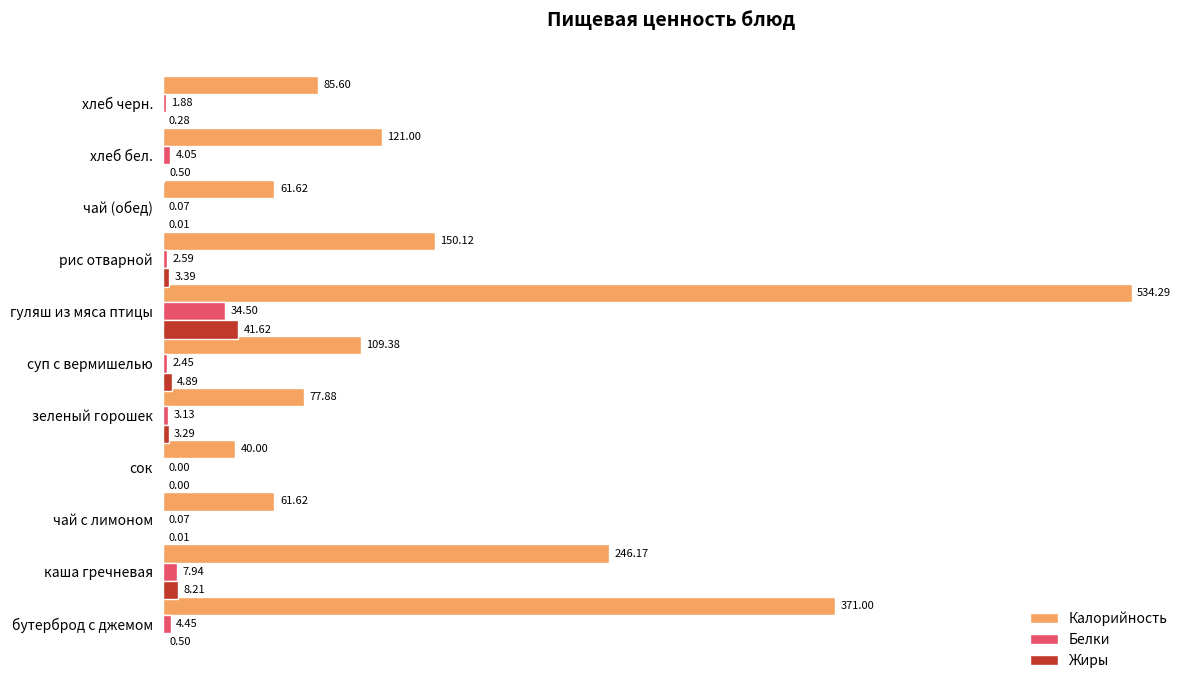

Which series has the widest spread of values?

Калорийность